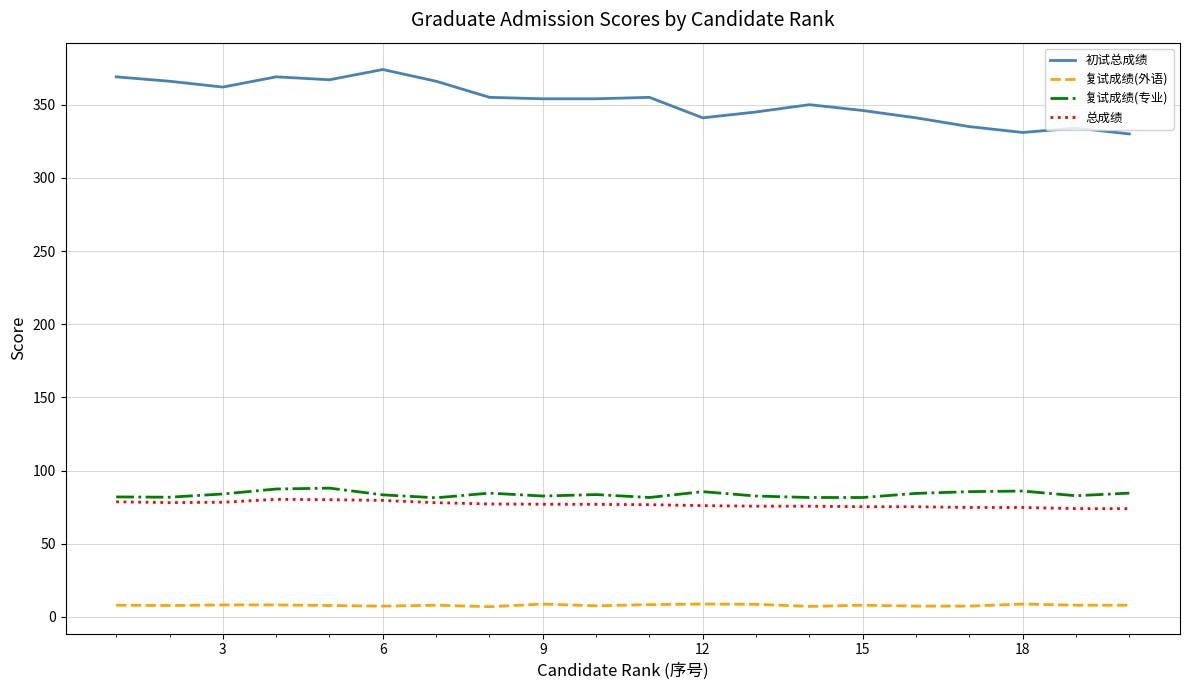

Which series has the largest total across all categories?

初试总成绩